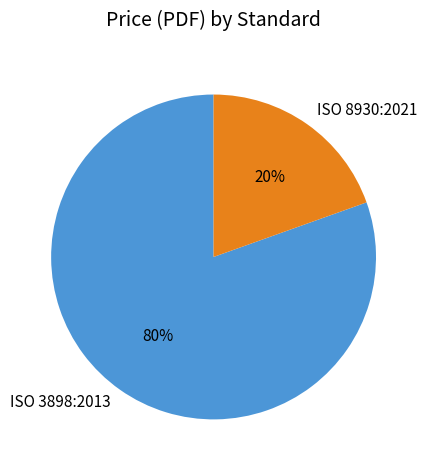

Is it true that ISO 8930:2021 is 20% of the pie?

True